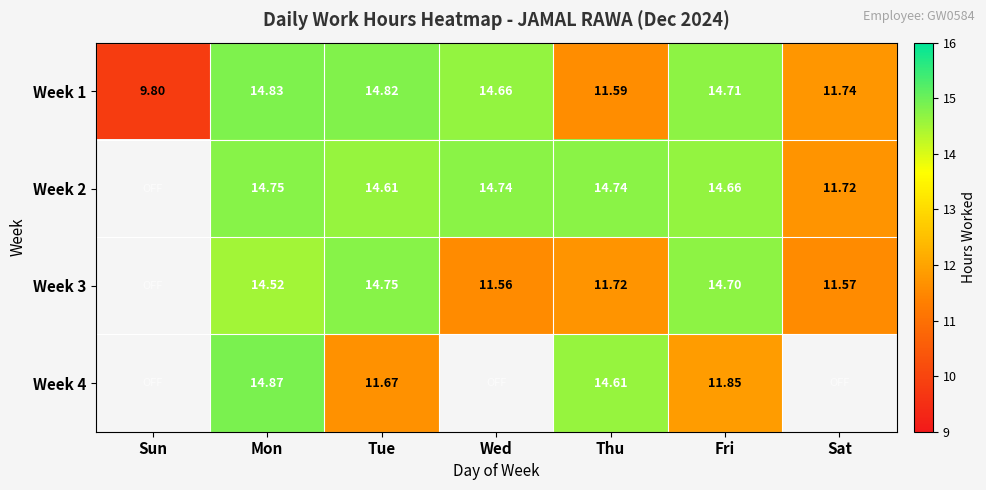

Is it true that Week 2 equals 5.2 at Tue?

False